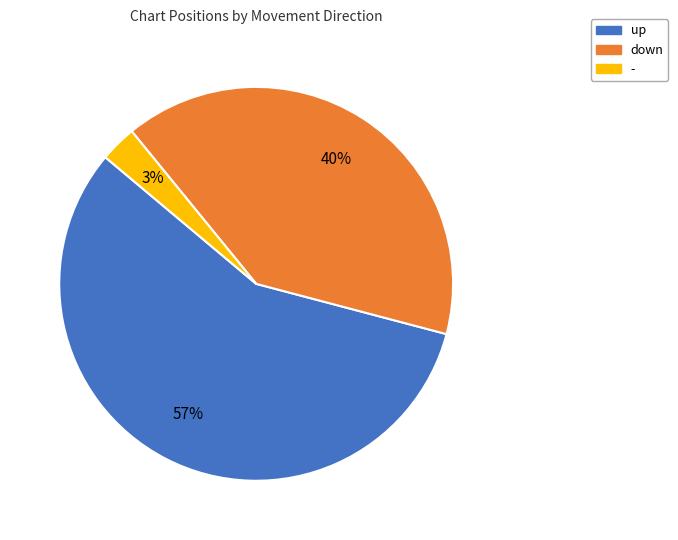

Is it true that - is 18% of the pie?

False